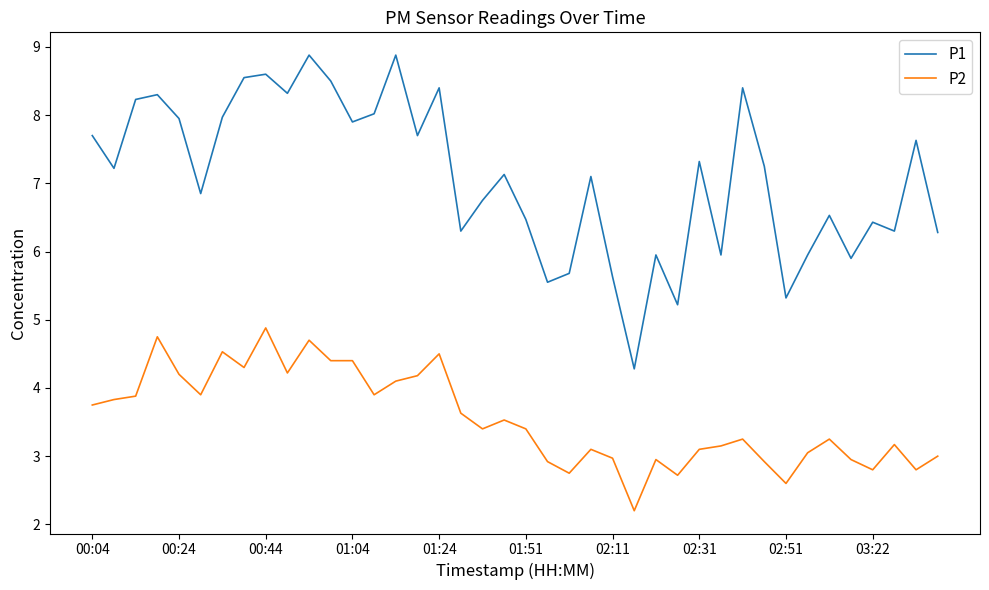

Which series has the largest total across all categories?

P1